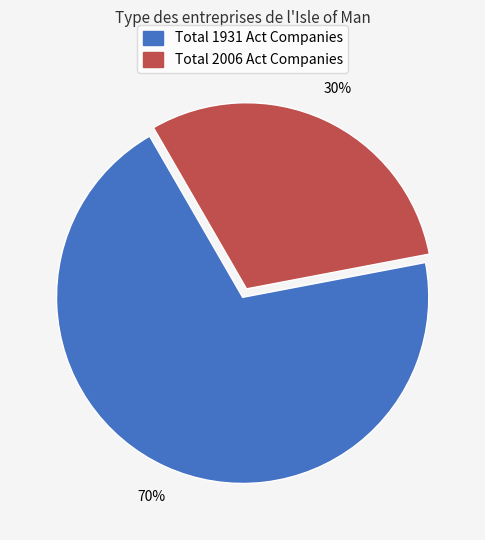

Does any single category account for the majority?

Yes